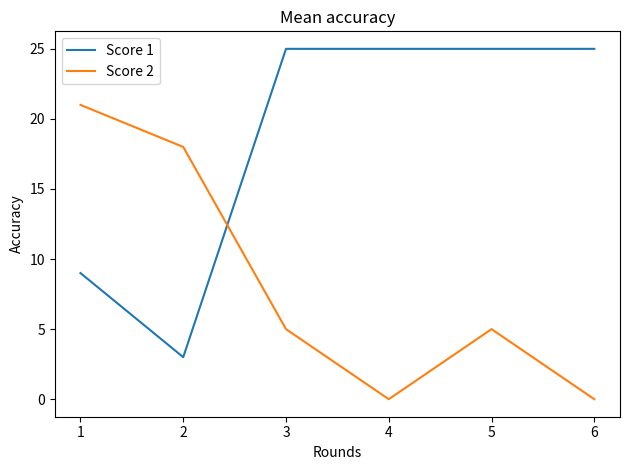

What is the minimum value for Score 1?

3